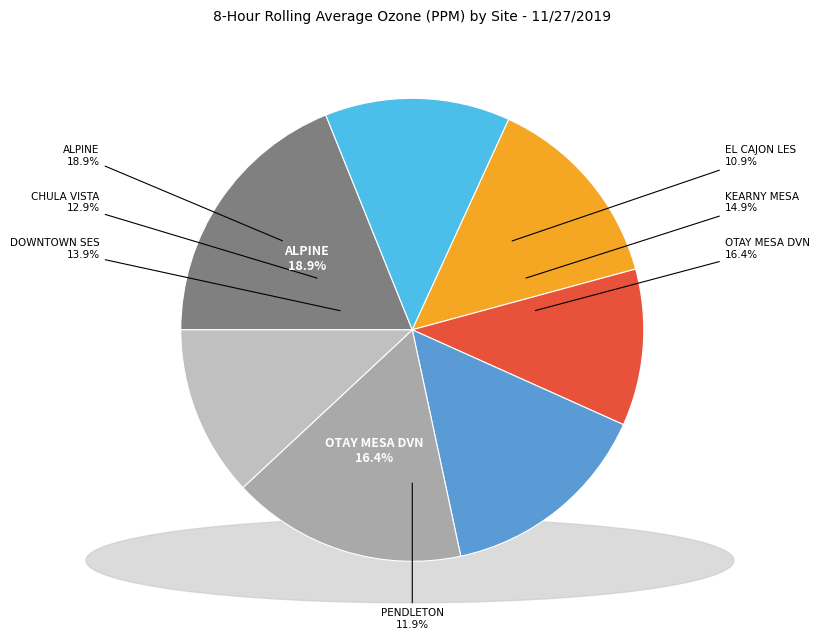

What percentage is NOT represented by EL CAJON LES?

89.1%